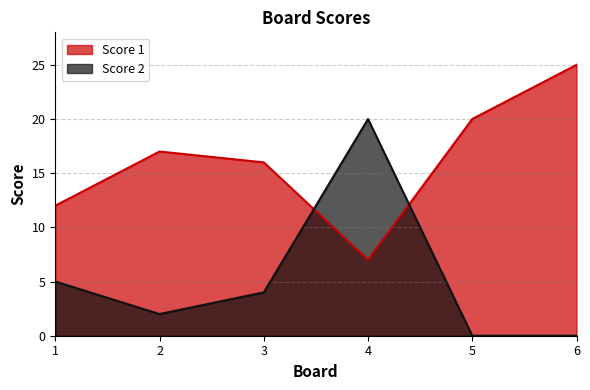

Is the value of Score 2 at 6 greater than the value of Score 1 at 3?

No